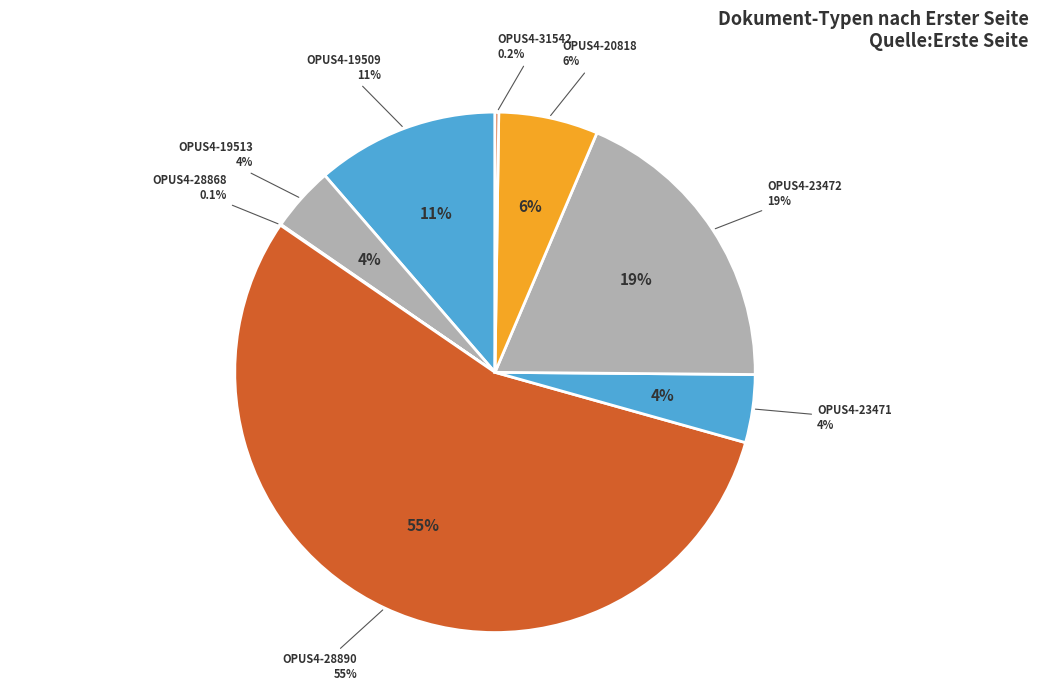

What is the largest slice in the pie chart?

OPUS4-28890